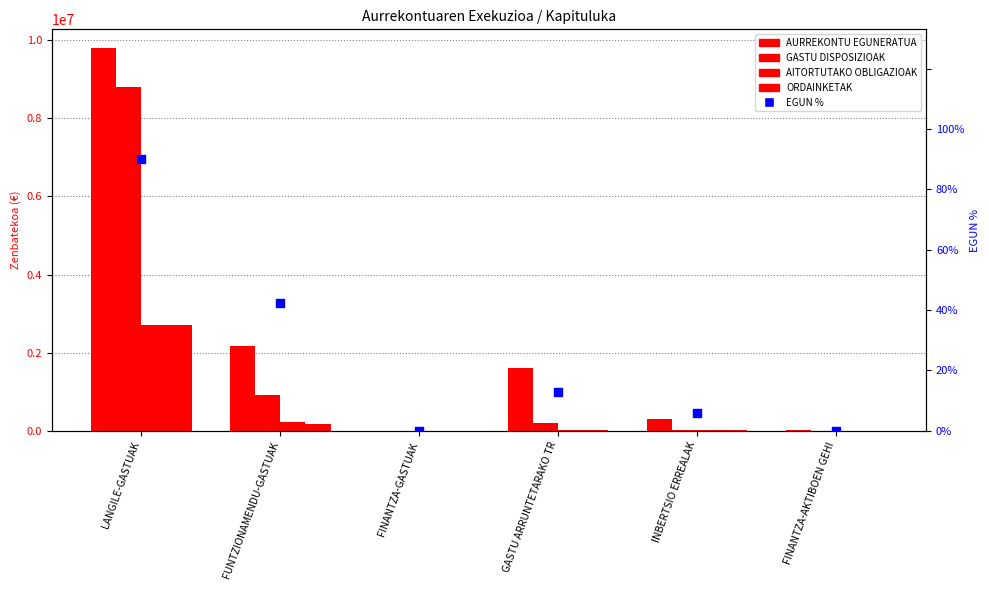

At how many categories does at least one series exceed 2891626?

1